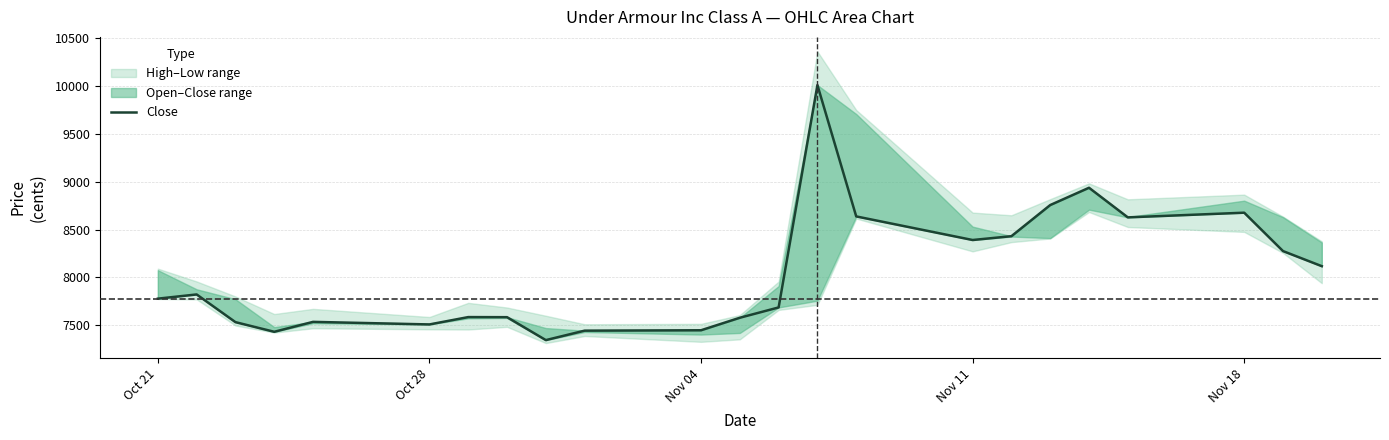

How many values are below 7776?

11